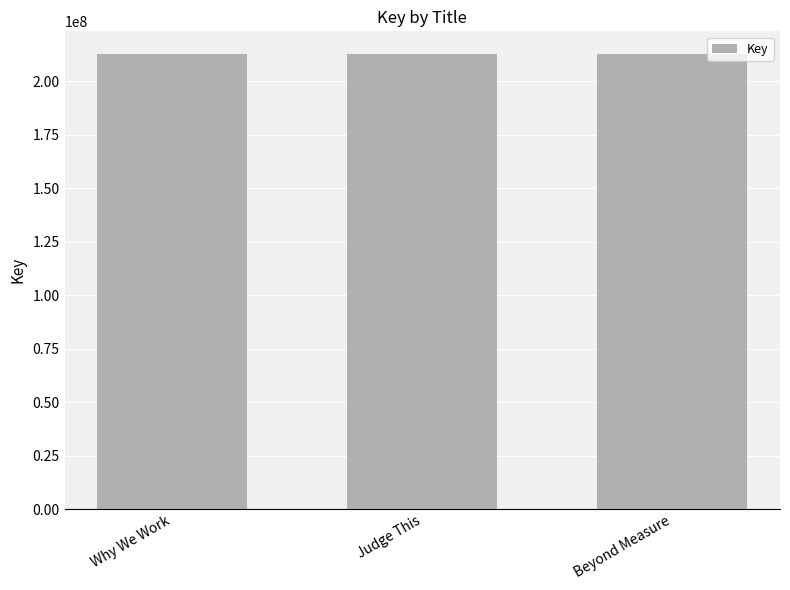

Count the number of categories in the chart.

3